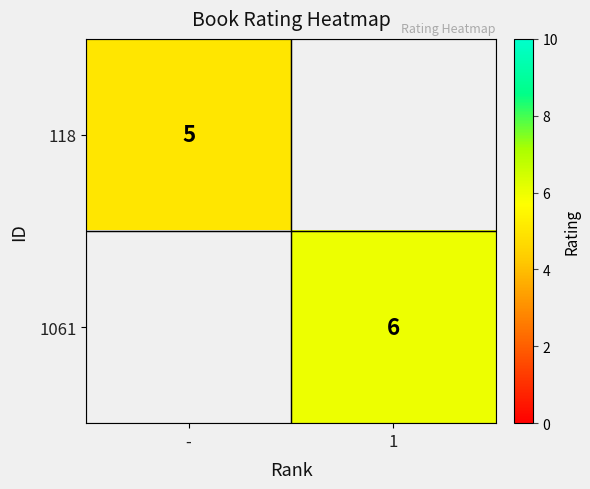

True or false: 118 has a value of 2.2 at -.

False